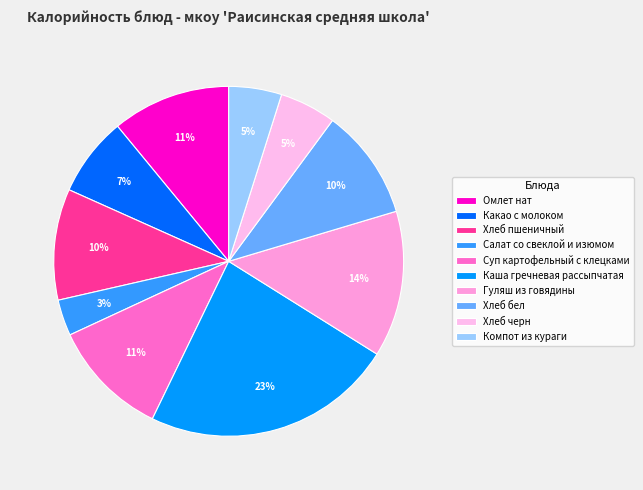

What percentage is the Компот из кураги slice, to the nearest percent?

5%